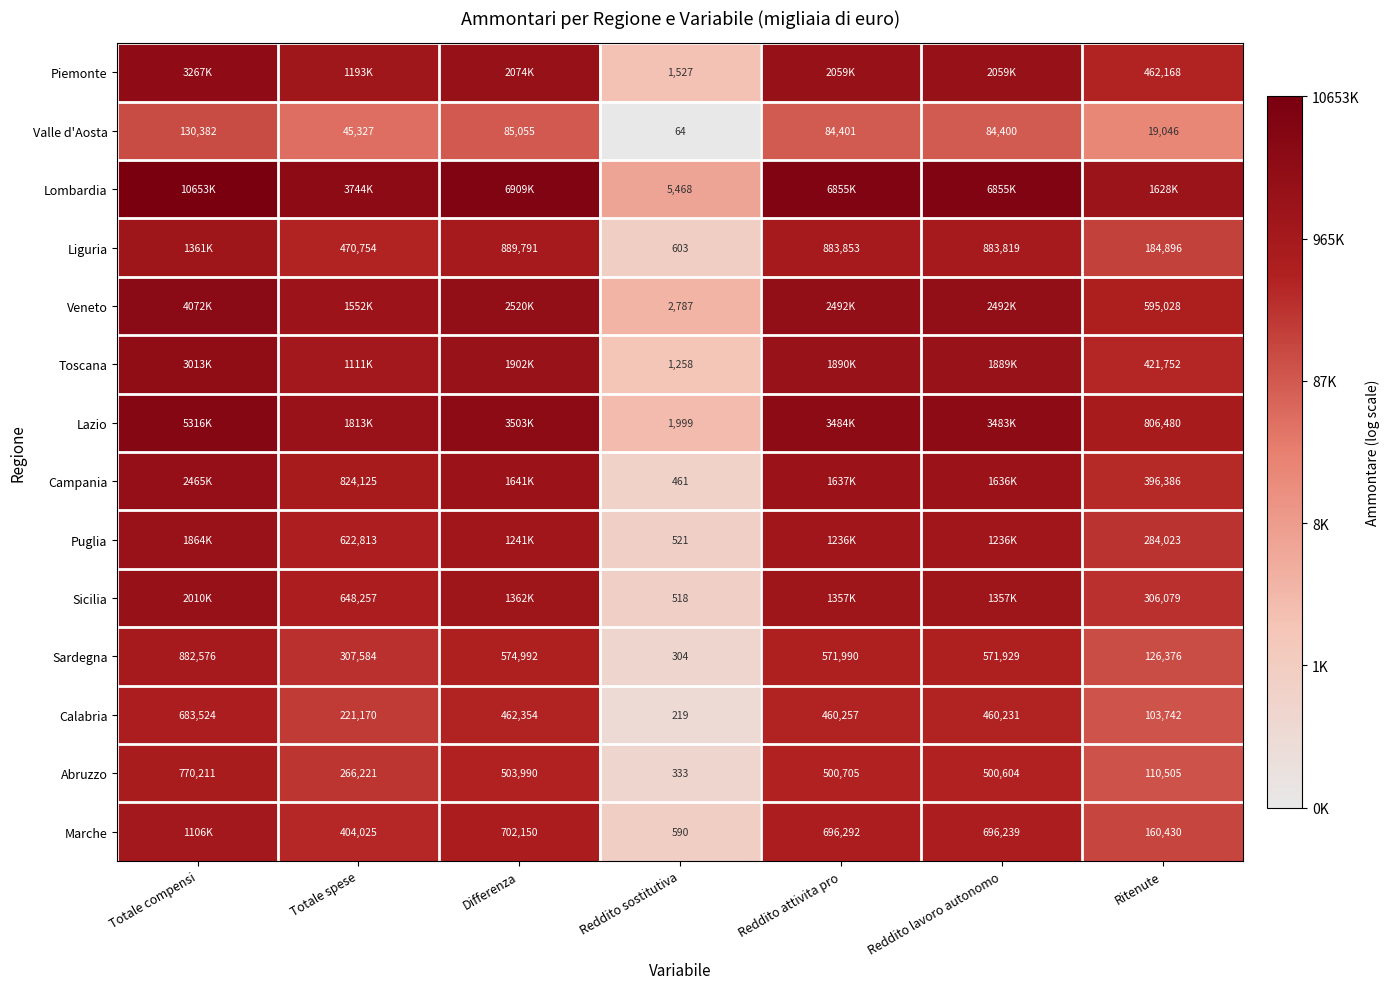

Which series has the largest total across all categories?

Lombardia